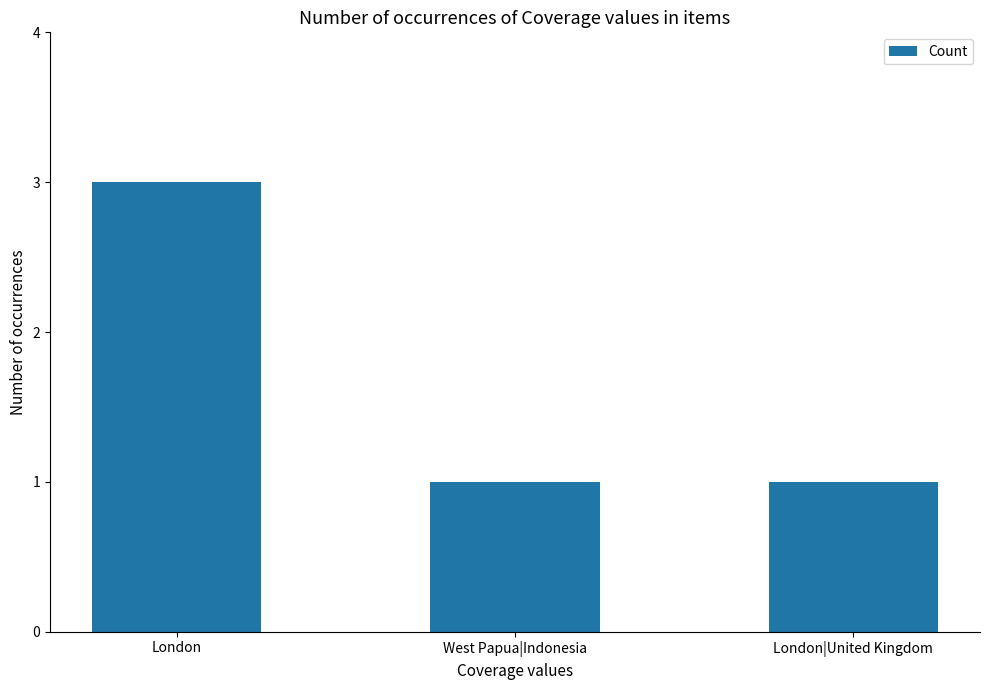

Reading right to left, what are all the values shown in this chart?

London|United Kingdom=1	West Papua|Indonesia=1	London=3